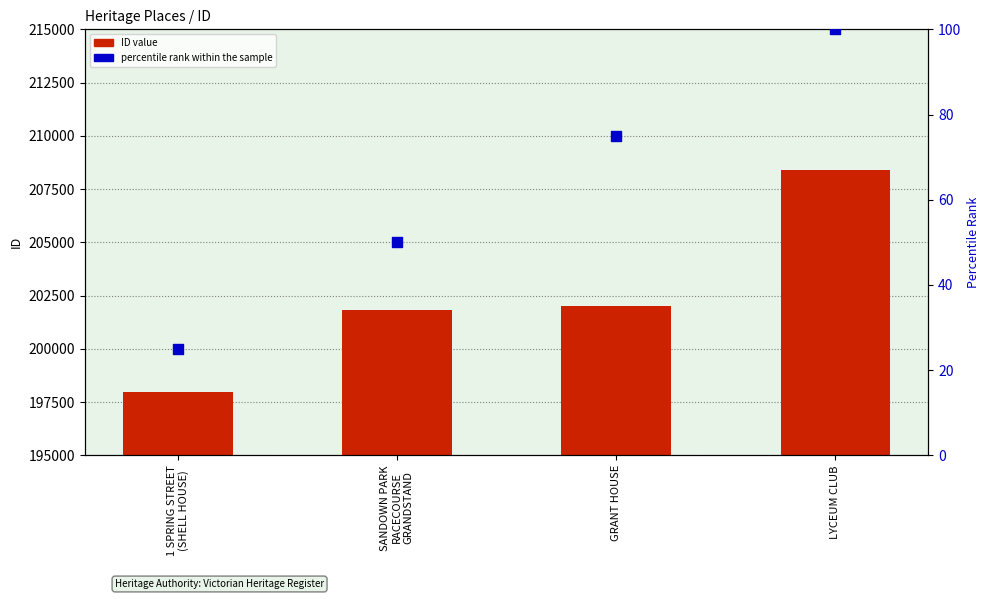

At which category is the sum across all series the highest?

LYCEUM CLUB